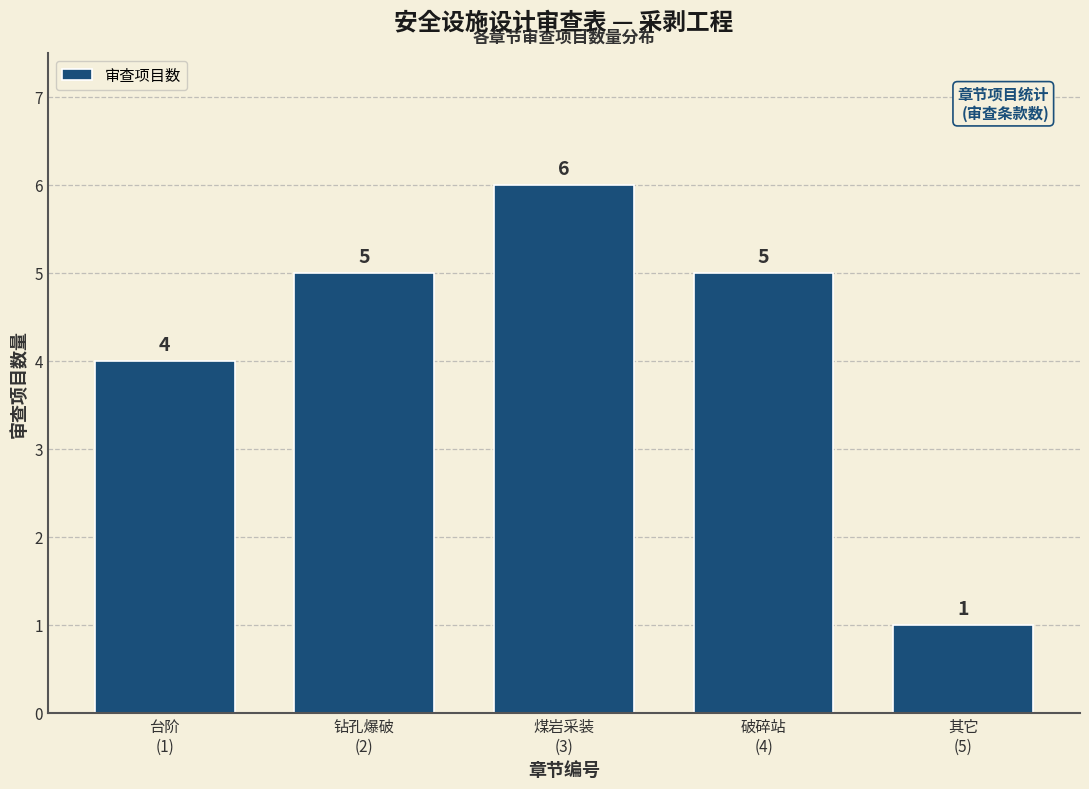

Reading right to left, what are all the values shown in this chart?

1	5	6	5	4